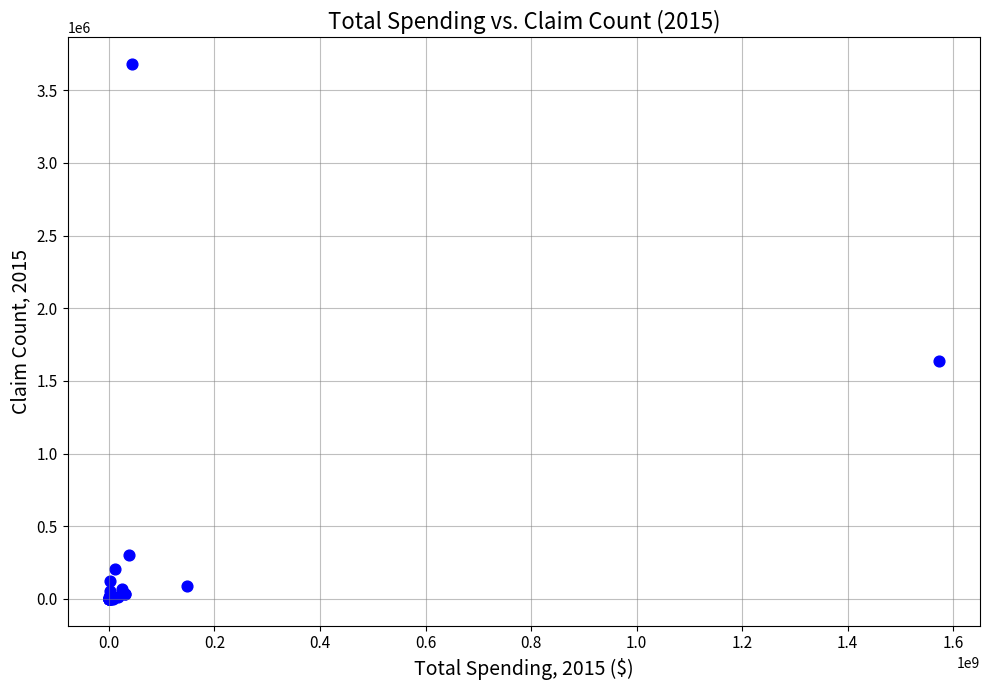

What Y value in the scatter plot is closest to 1839332?

1635610